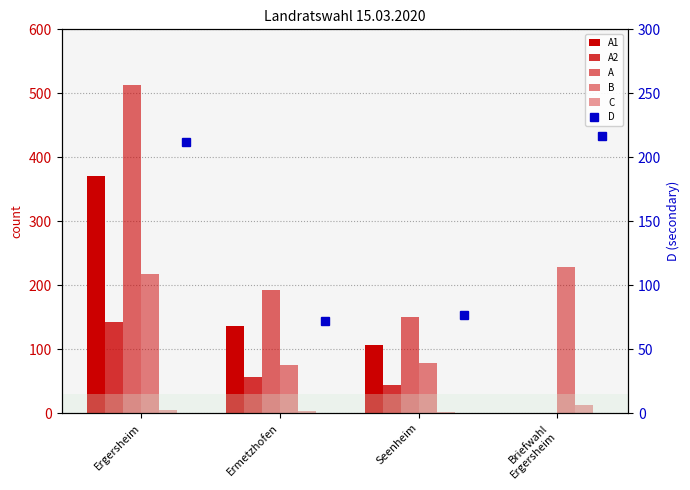

Where does the A series first go above 192?

Ergersheim